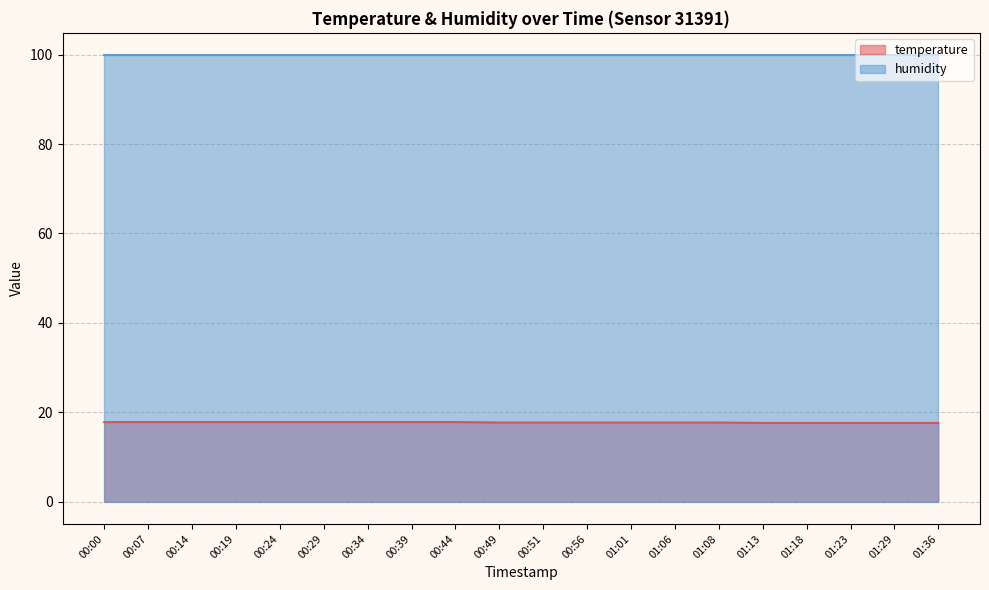

Which has a higher value, 00:24 or 01:29?

00:24